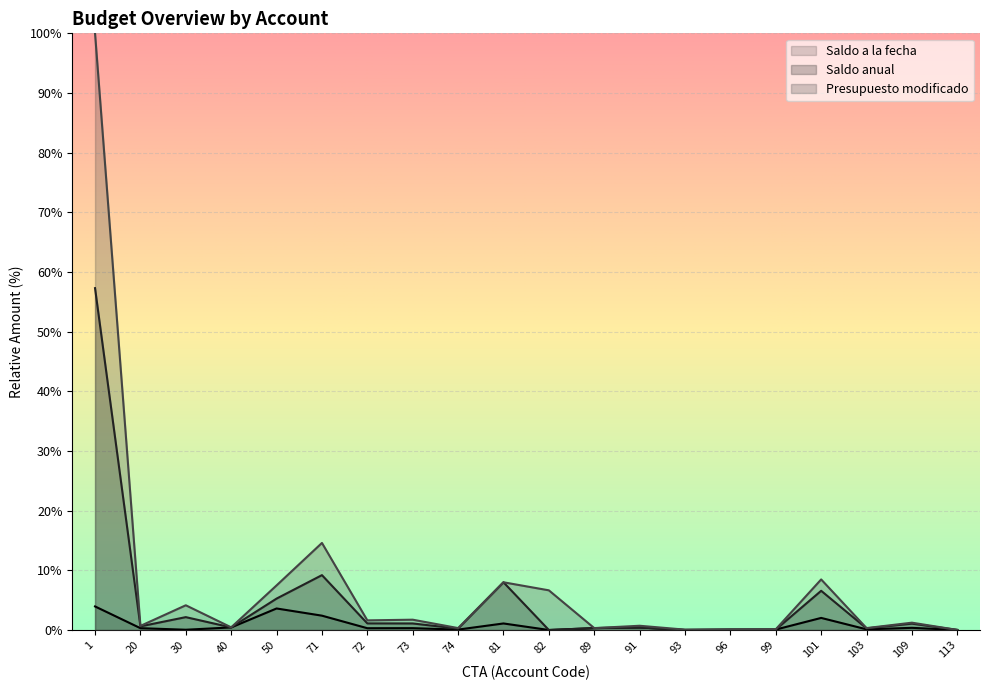

Reading left to right, transcribe all the data shown in this chart.

Saldo a la fecha: 1=0.0	20=0.0	30=0.0	40=0.0	50=0.0	71=0.0	72=0.0	73=0.0	74=0.0	81=0.0	82=0.0	89=0.0	91=0.0	93=0.0	96=0.0	99=0.0	101=0.0	103=0.0	109=0.0	113=0.0
Saldo anual: 1=0.6	20=0.0	30=0.0	40=0.0	50=0.1	71=0.1	72=0.0	73=0.0	74=0.0	81=0.1	82=0.0	89=0.0	91=0.0	93=0.0	96=0.0	99=0.0	101=0.1	103=0.0	109=0.0	113=0.0
Presupuesto modificado: 1=1.0	20=0.0	30=0.0	40=0.0	50=0.1	71=0.1	72=0.0	73=0.0	74=0.0	81=0.1	82=0.1	89=0.0	91=0.0	93=0.0	96=0.0	99=0.0	101=0.1	103=0.0	109=0.0	113=0.0